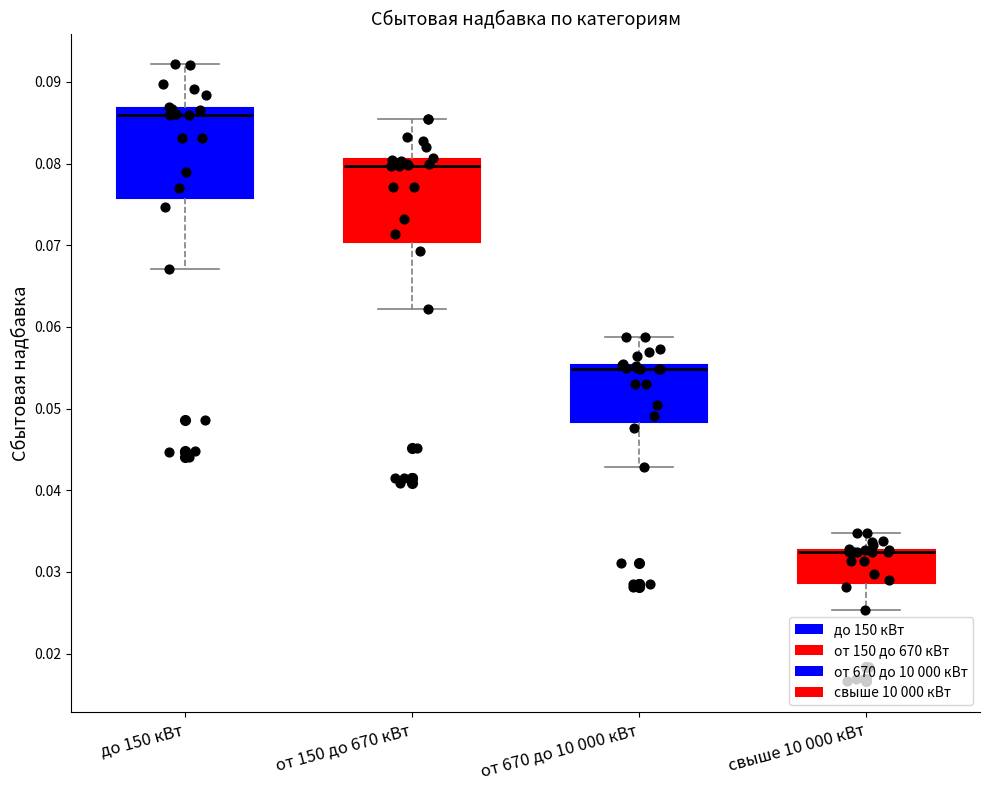

Reading left to right, transcribe this box plot: for each box, give where its median line is, the range the box spans, and where its two whiskers end, as read against the y-axis. The values are not printed on the chart, so give them approximately, as read against the axis.

до 150 кВт: median 0.086, box 0.076 to 0.087, whiskers 0.067 to 0.092
от 150 до 670 кВт: median 0.080, box 0.070 to 0.081, whiskers 0.062 to 0.085
от 670 до 10 000 кВт: median 0.055 (just below the box's upper edge), box 0.048 to 0.055, whiskers 0.043 to 0.059
свыше 10 000 кВт: median 0.032 (drawn on the box's upper edge), box 0.029 to 0.033, whiskers 0.025 to 0.035